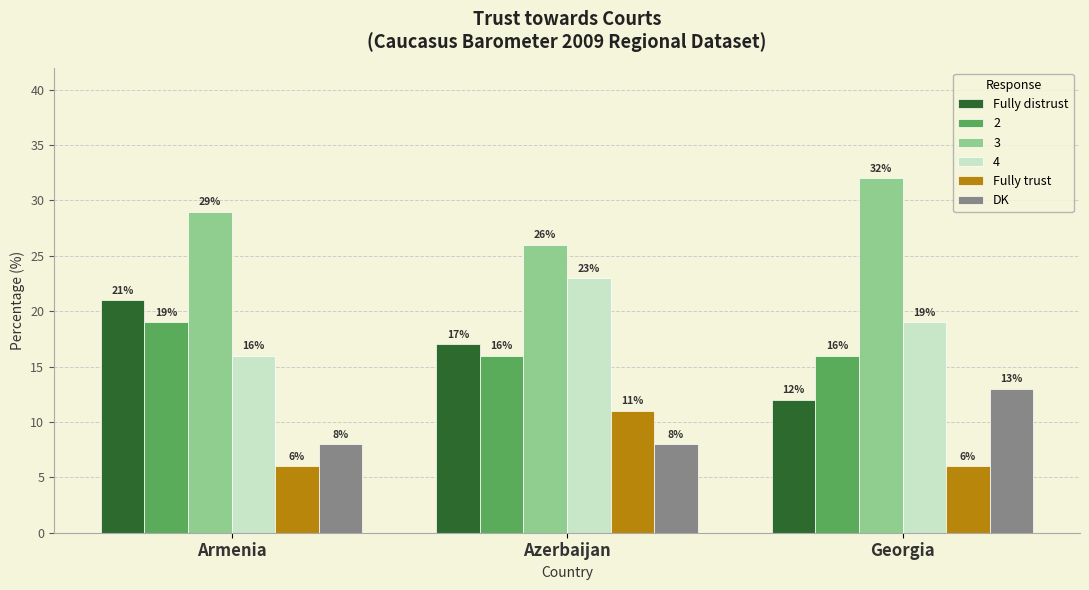

At which category does the chart reach its peak across all series?

Georgia